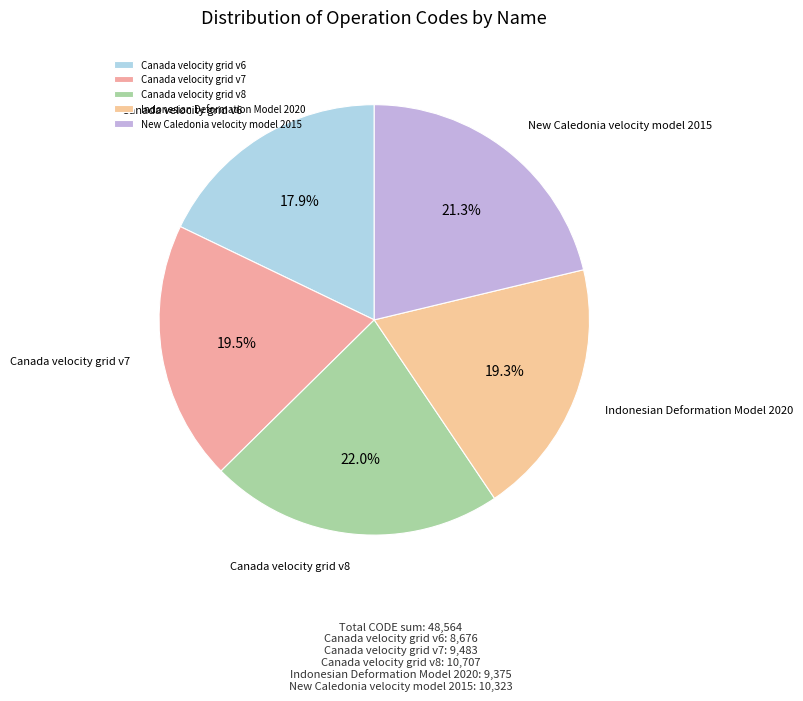

Combined, do New Caledonia velocity model 2015 and Canada velocity grid v7 account for over 50%?

No